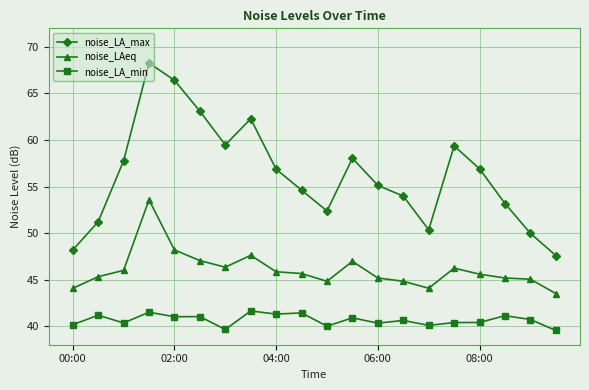

What is the lowest value of the noise_LA_min series?

39.5